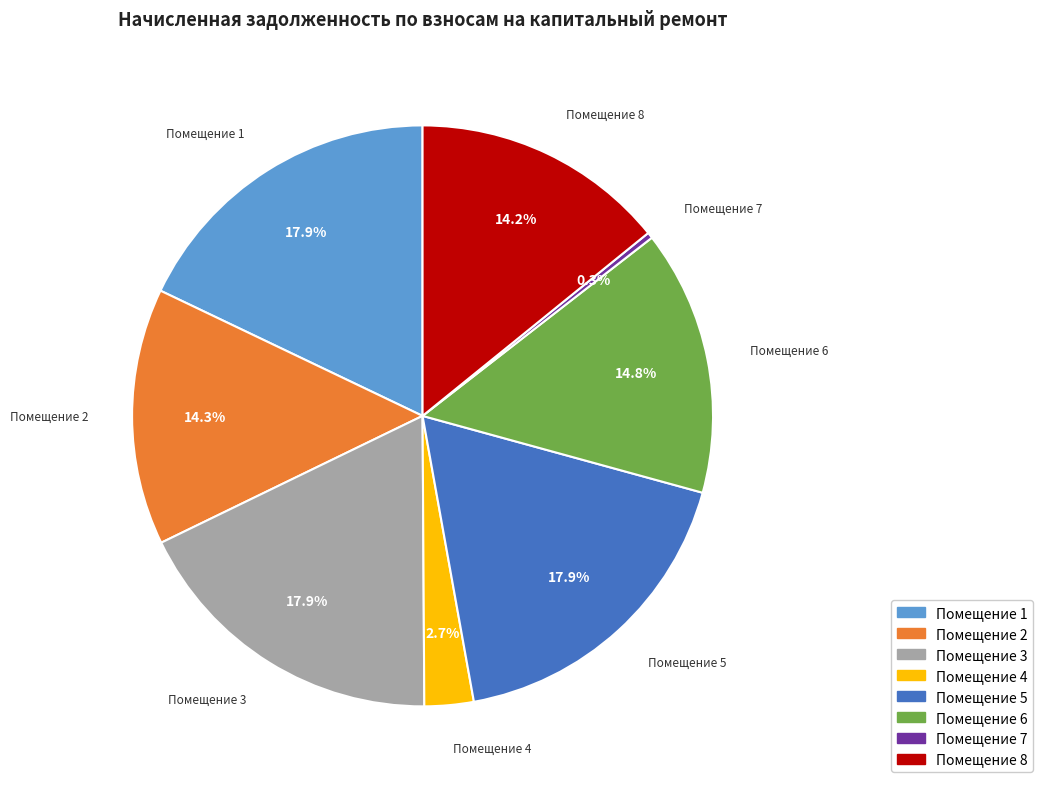

How many slices are in this pie chart?

8